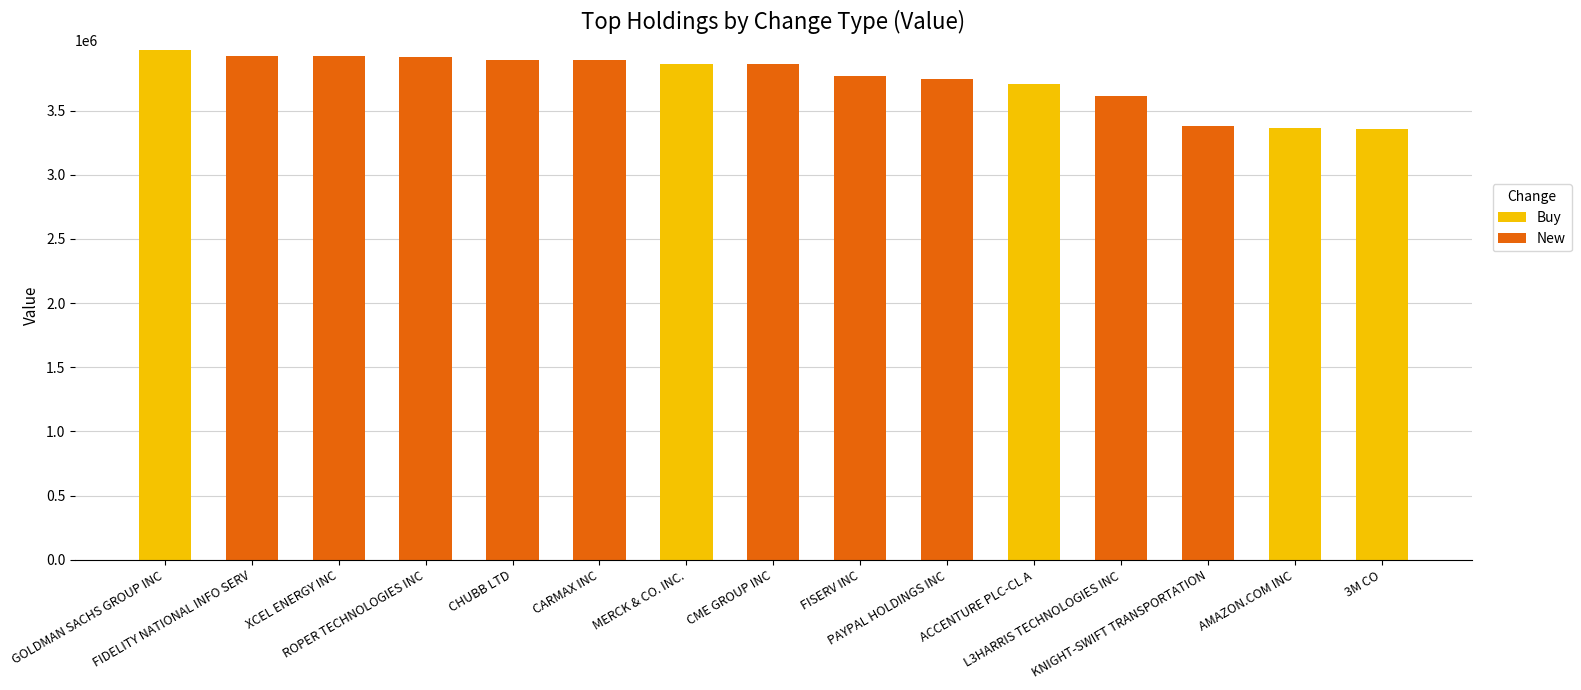

What is the sum of all Buy values?

18261000